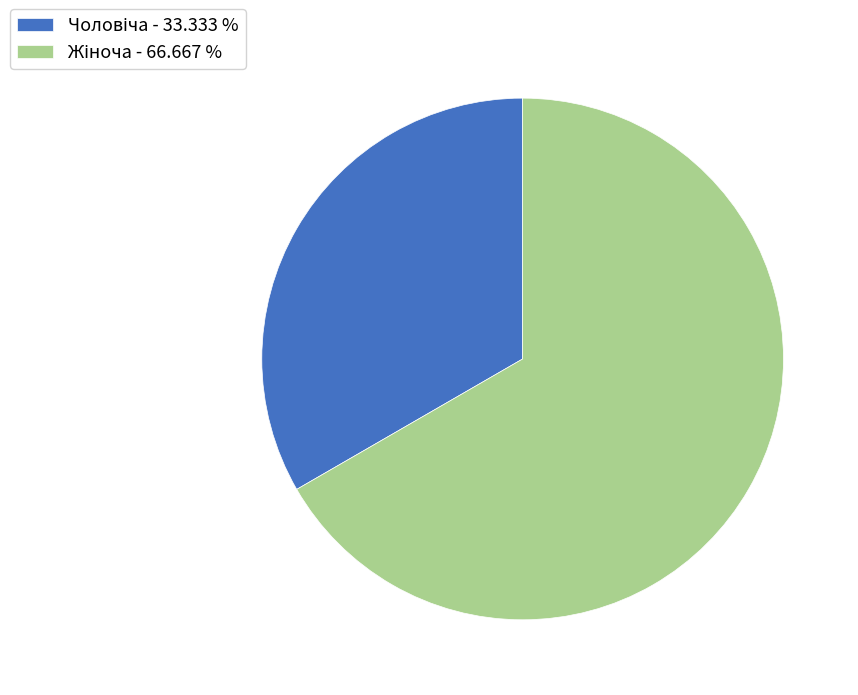

Does any single category account for the majority?

Yes